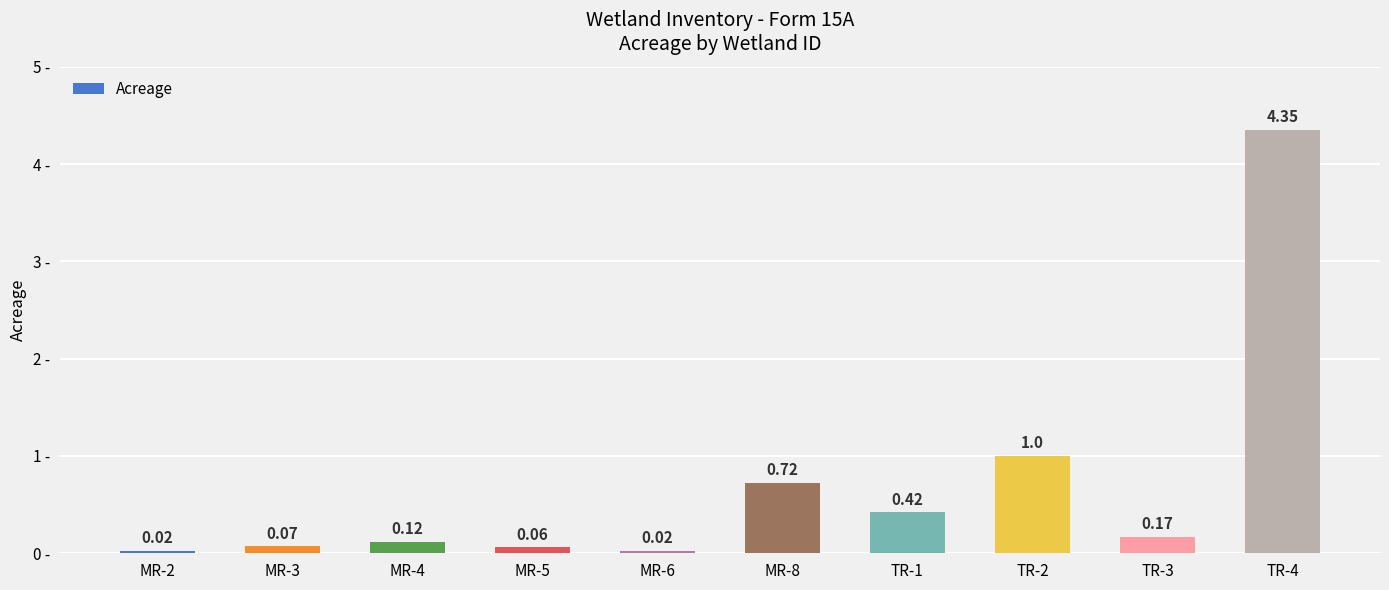

What is the difference between the values at TR-2 and MR-6?

1.0